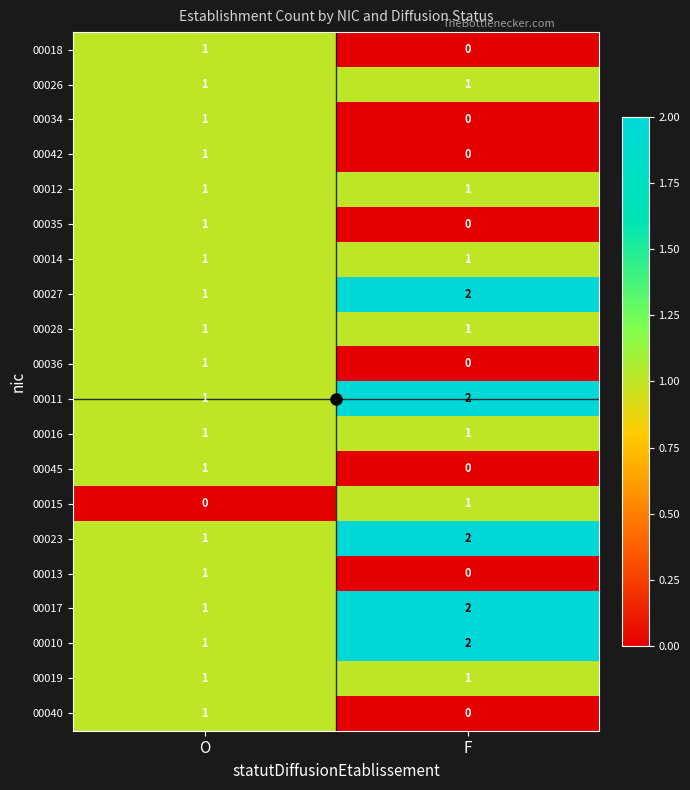

At which label does 00013 reach its minimum?

F